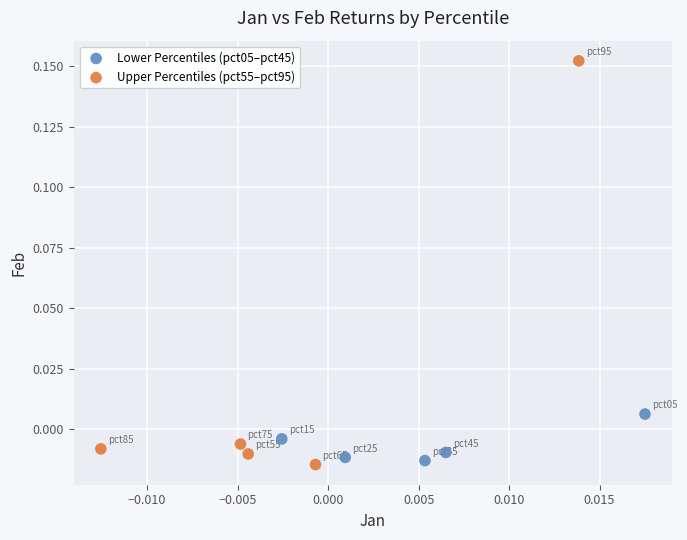

Which series has the widest spread of Y values?

Upper Percentiles (pct55–pct95)